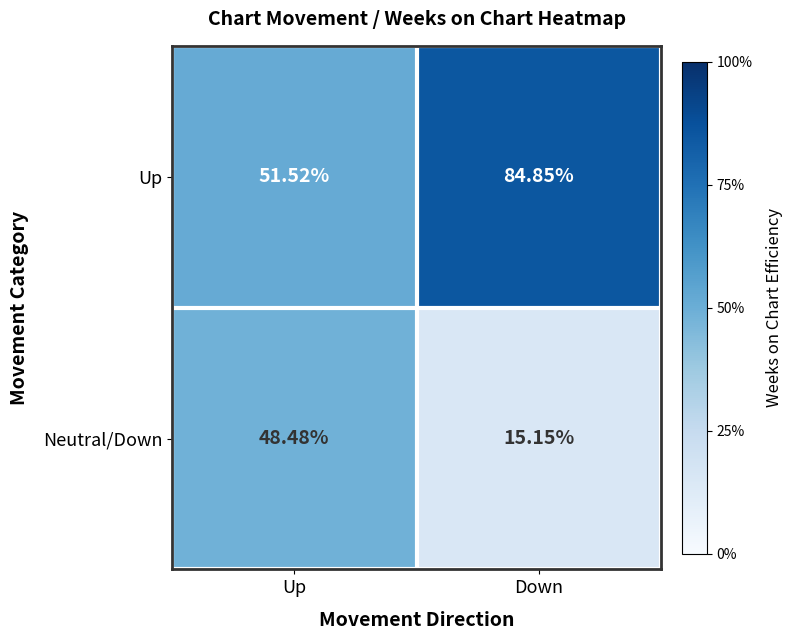

Which series has the largest total across all categories?

Up